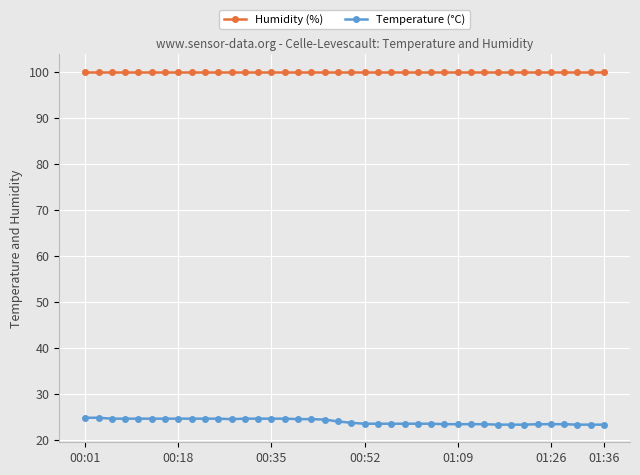

Does the chart display data point markers on the line(s)?

Yes